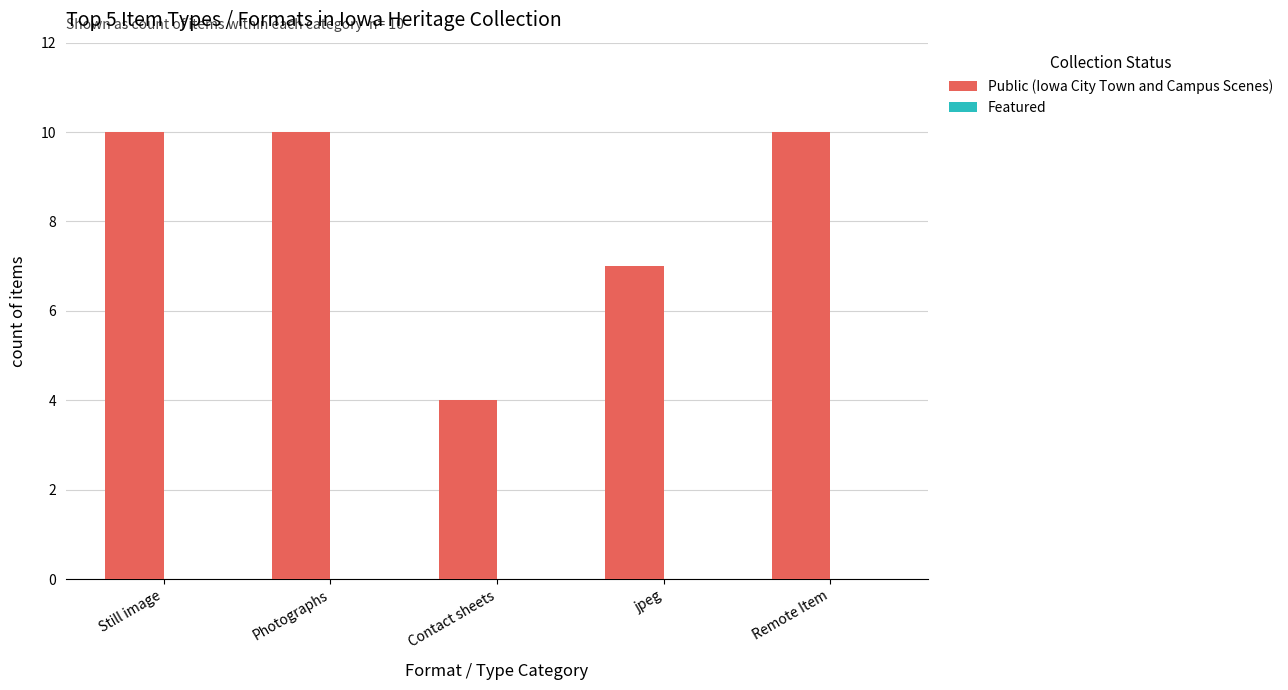

What is the difference between the maximum and second lowest values?

3